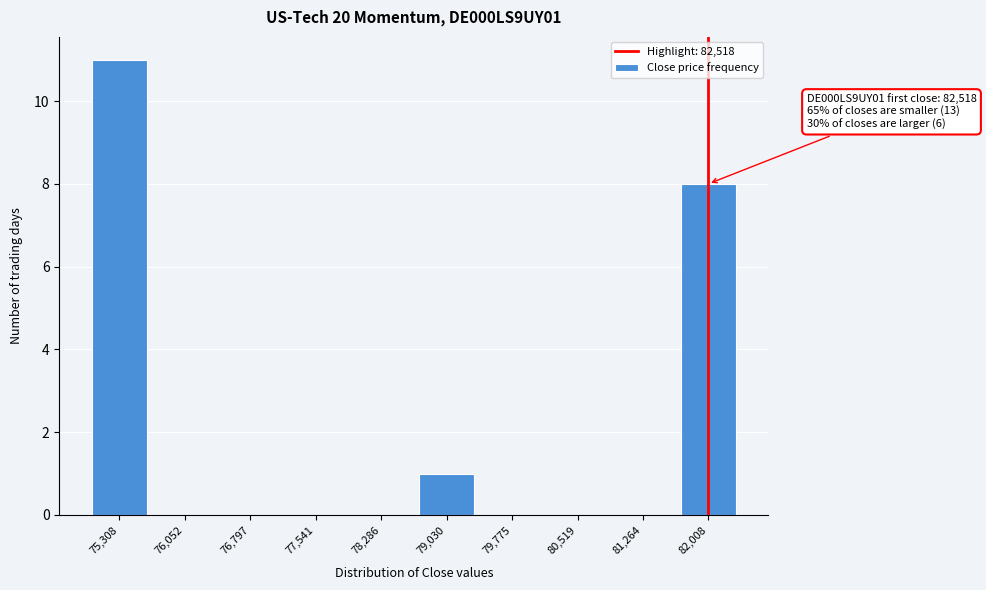

Reading left to right, transcribe all the data shown in this chart.

75,308=11	76,052=0	76,797=0	77,541=0	78,286=0	79,030=1	79,775=0	80,519=0	81,264=0	82,008=8